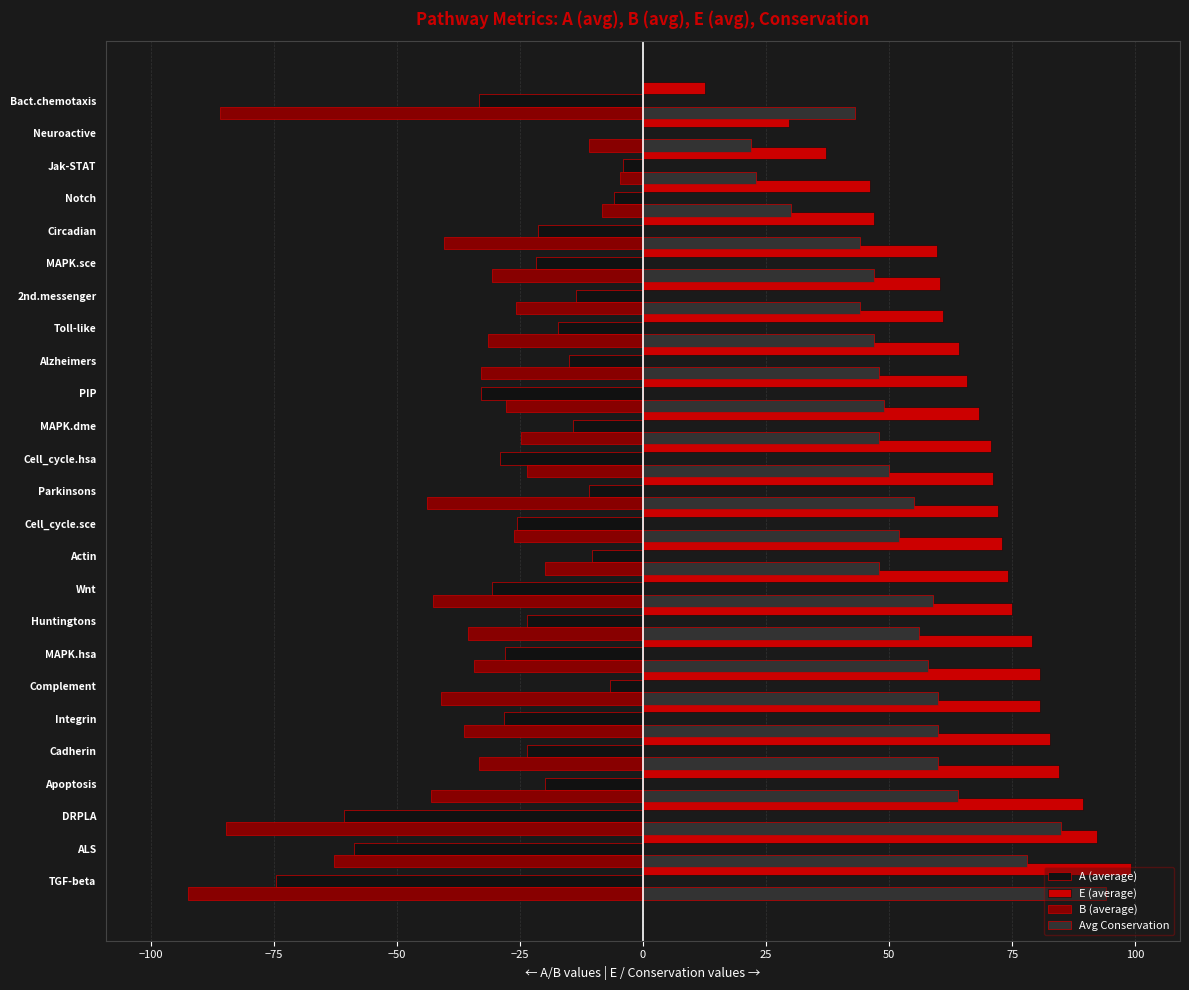

What is the total value across all series at PIP?

54.1